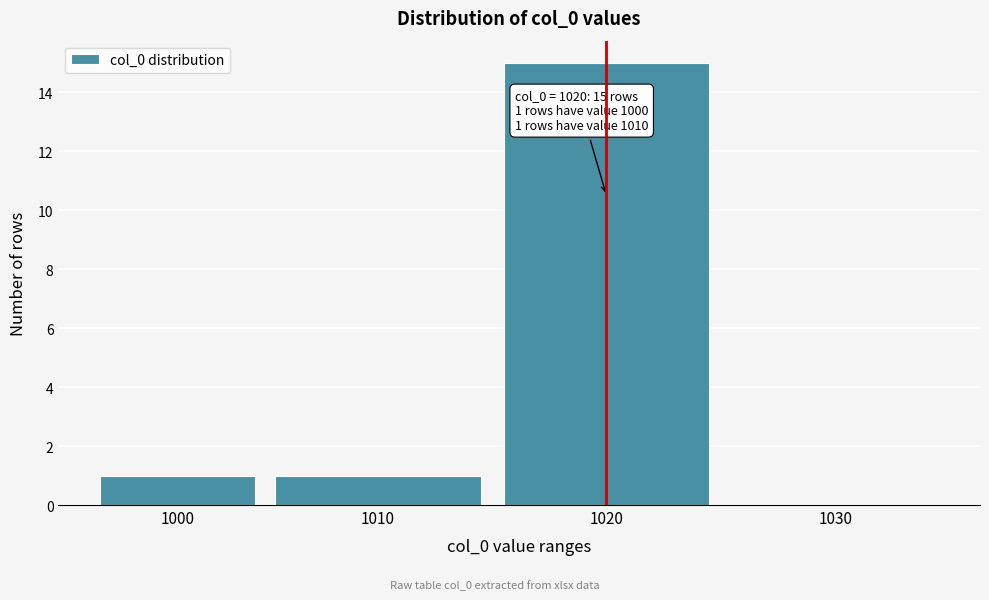

Reading right to left, what are all the values shown in this chart?

1030=0	1020=15	1010=1	1000=1